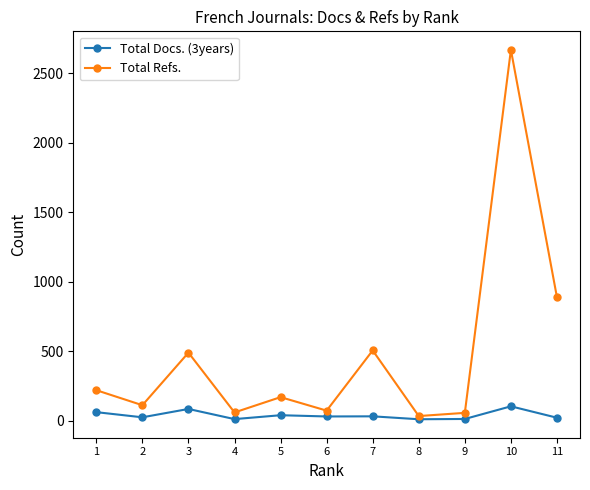

How many distinct data groups are displayed?

2